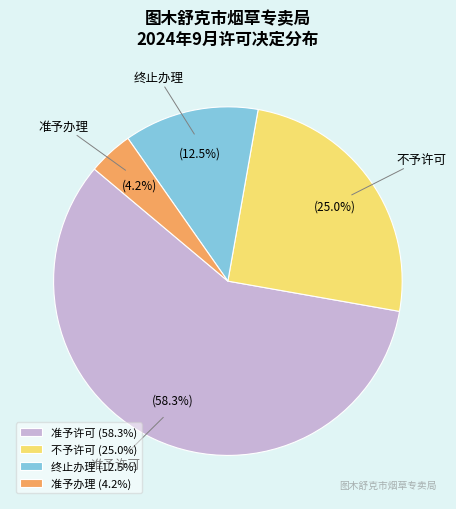

The 准予办理 slice represents 4% of the pie. True or false?

True